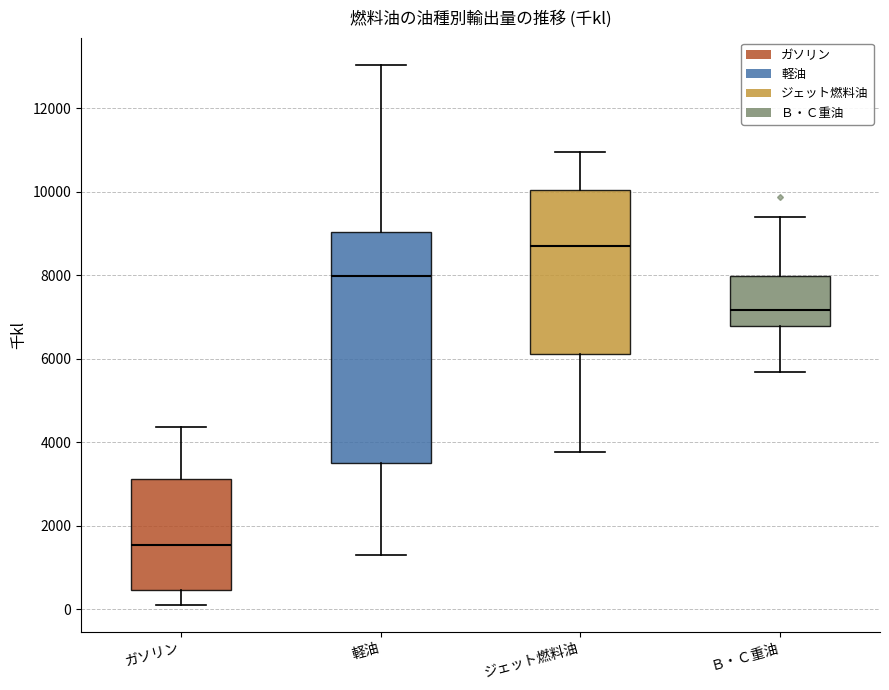

Where is the upper edge of the box for ガソリン on the y-axis? The values are not printed on the chart, so give them approximately, as read against the axis.

3200